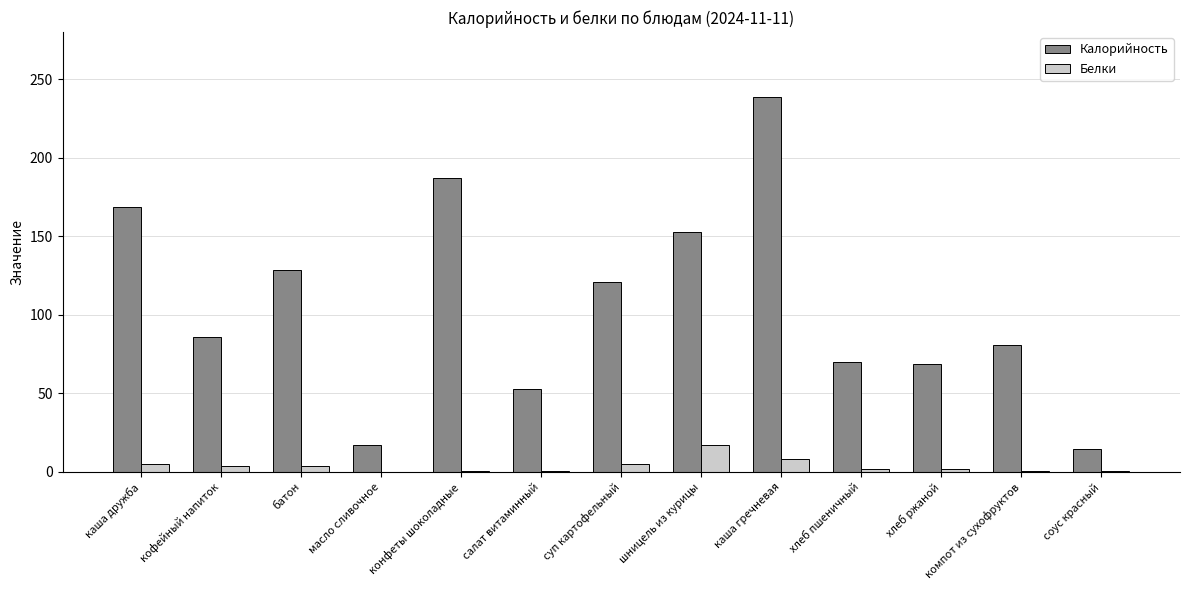

At which label is Калорийность closest to 126?

батон